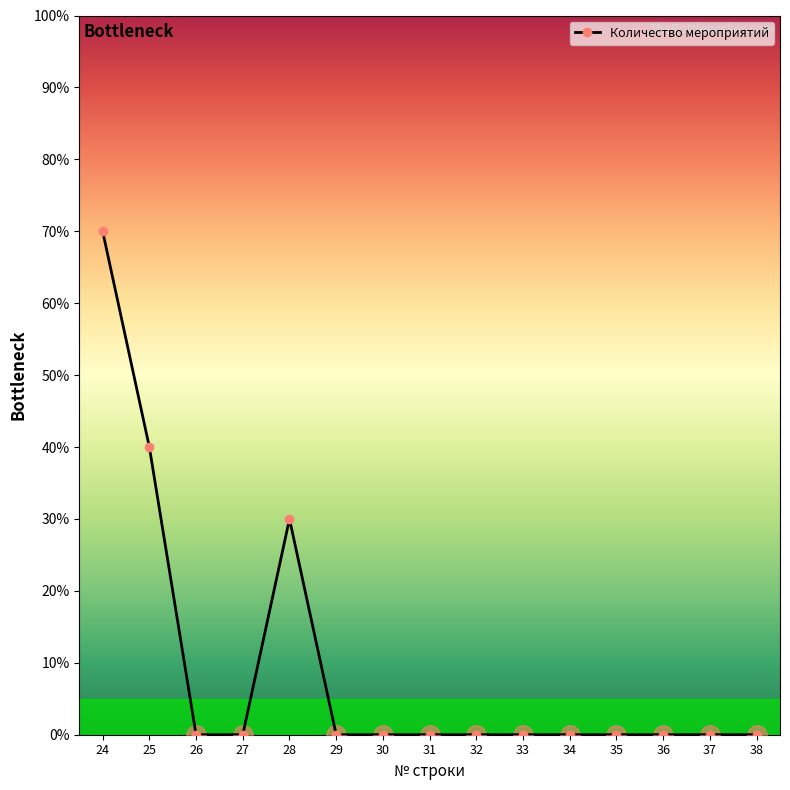

Does the chart have visible grid lines?

No